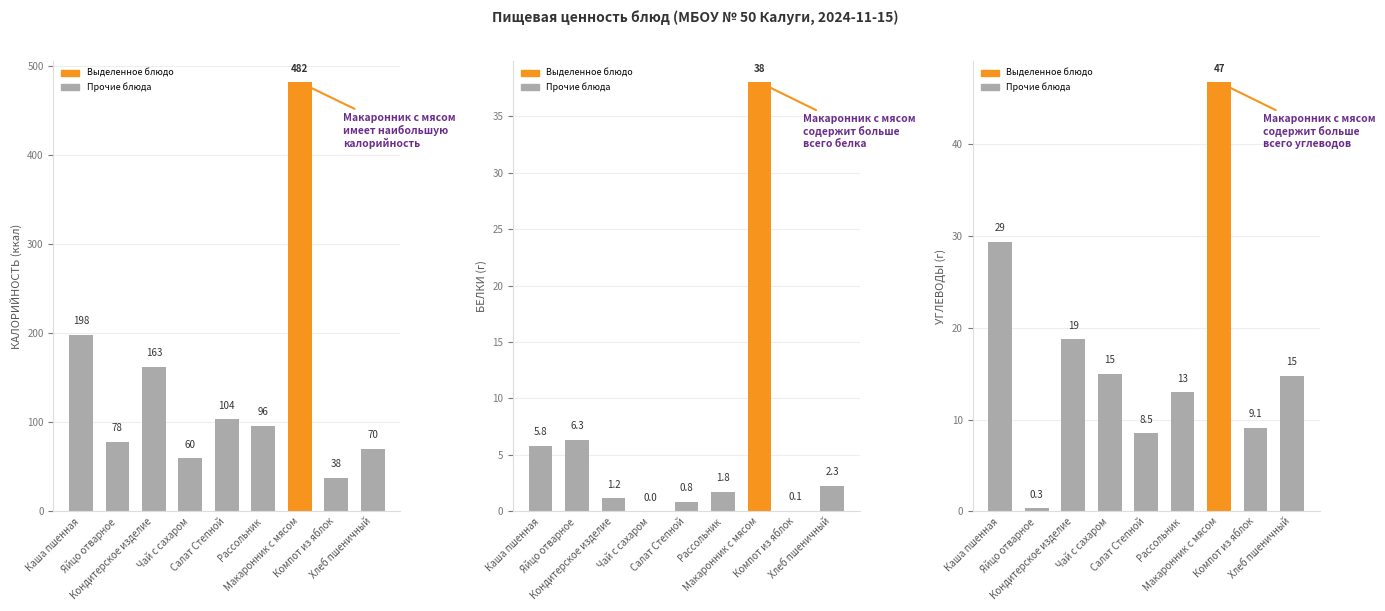

At how many categories does at least one series exceed 12?

9